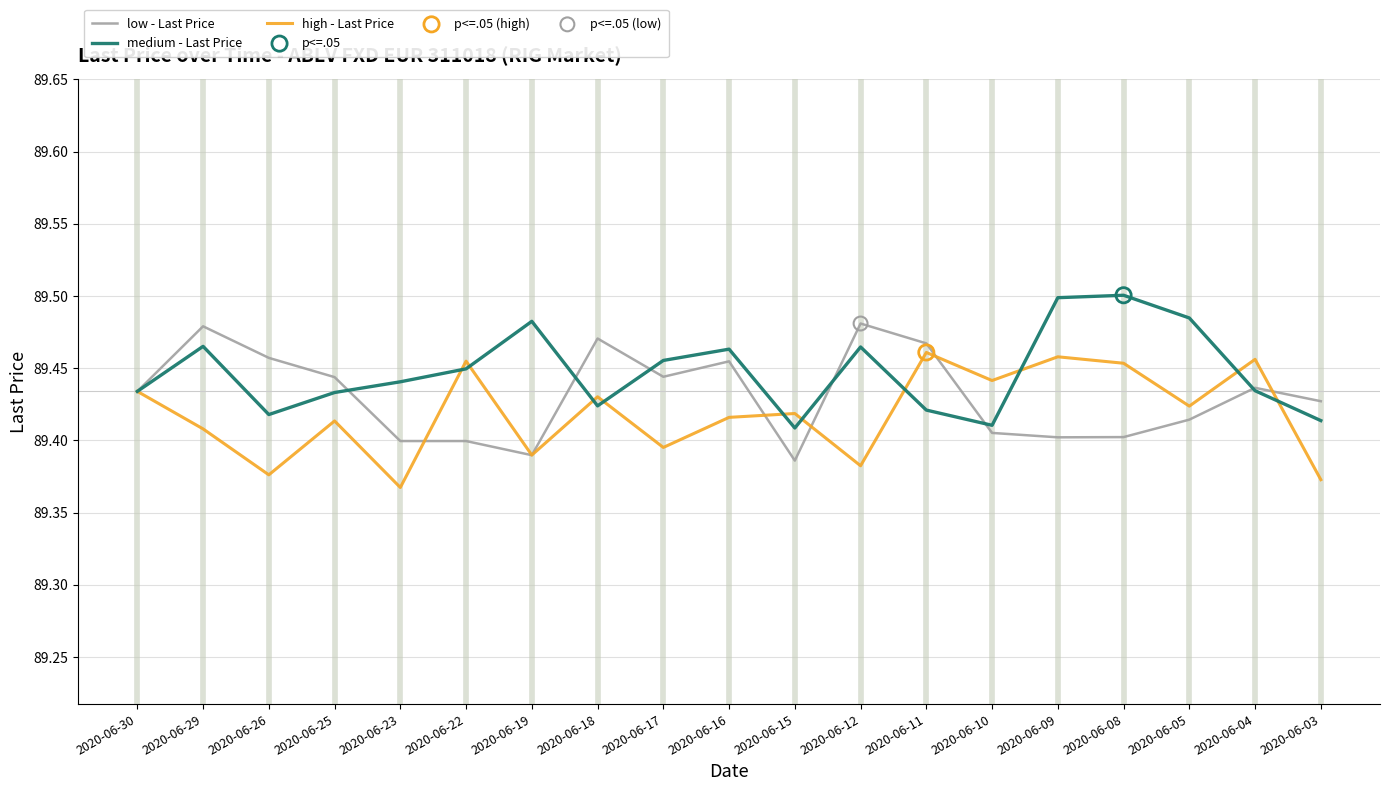

Which series has the largest total across all categories?

medium - Last Price